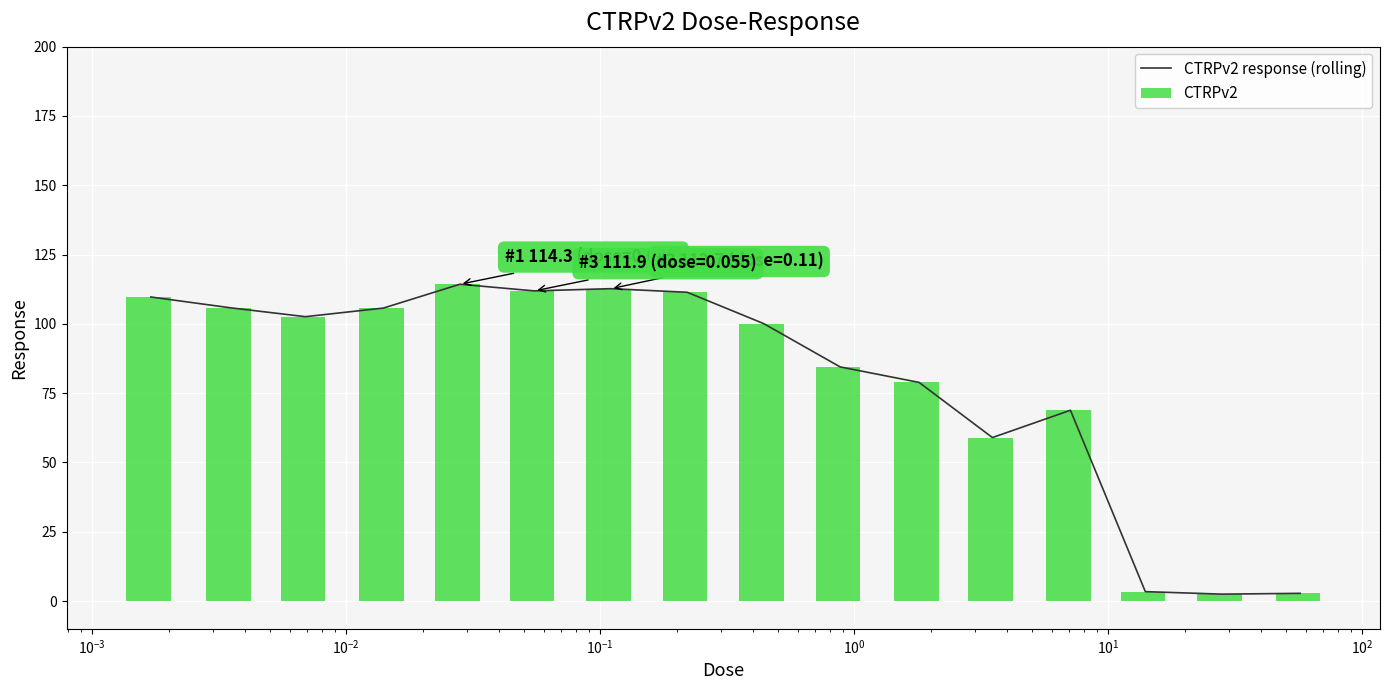

Which series has the largest total across all categories?

CTRPv2 response (rolling)